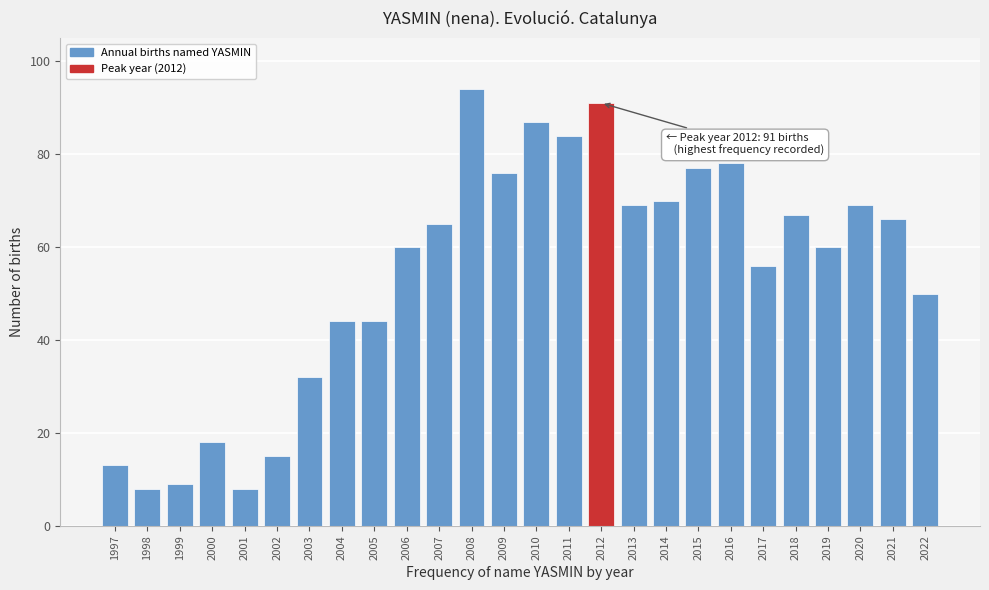

Reading left to right, what are all the values shown in this chart?

1997=13	1998=8	1999=9	2000=18	2001=8	2002=15	2003=32	2004=44	2005=44	2006=60	2007=65	2008=94	2009=76	2010=87	2011=84	2012=91	2013=69	2014=70	2015=77	2016=78	2017=56	2018=67	2019=60	2020=69	2021=66	2022=50